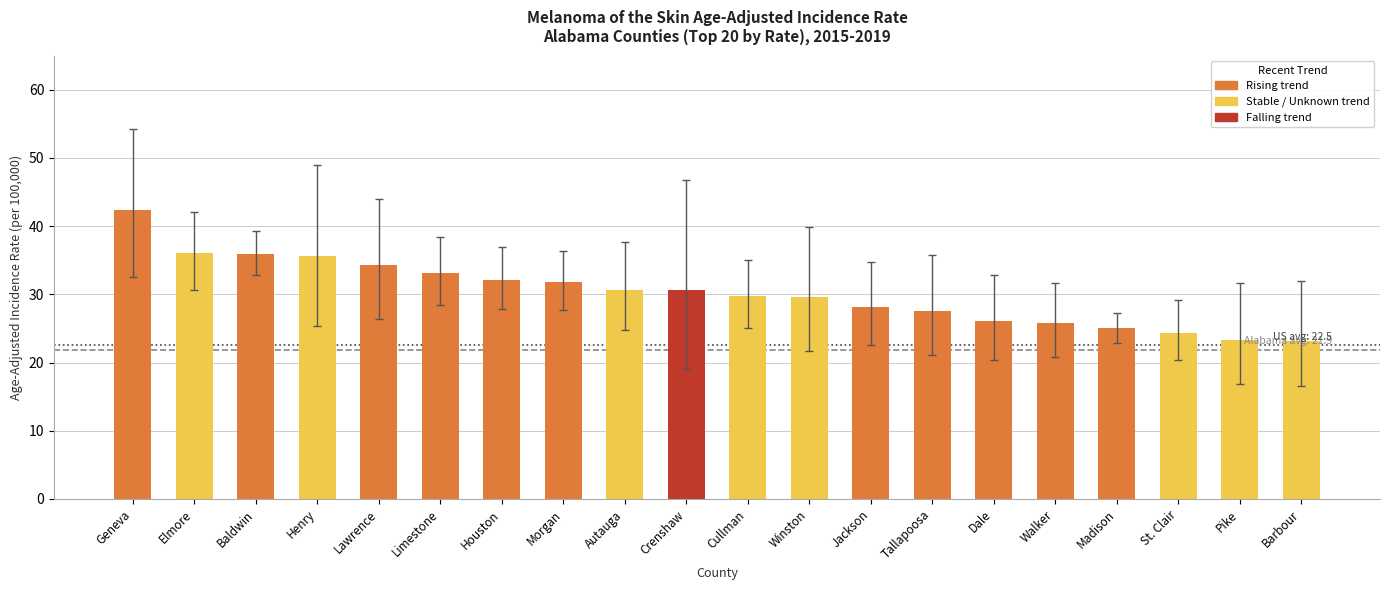

Which has a higher value, Limestone or Baldwin?

Baldwin